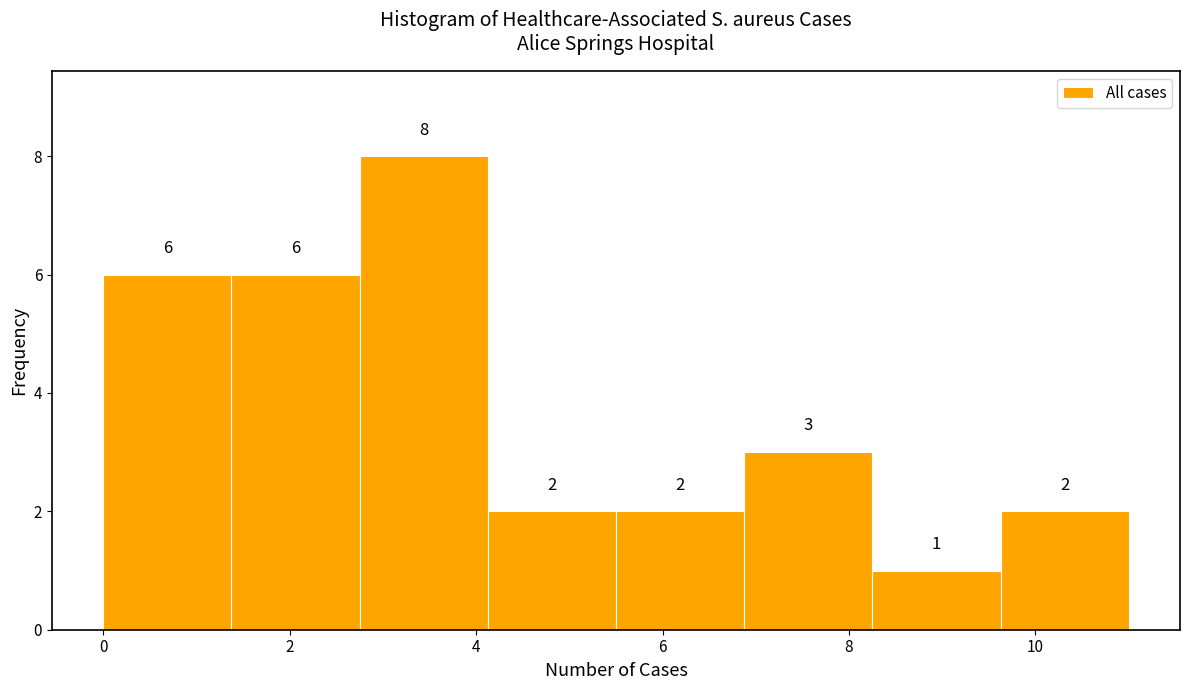

Reading left to right, list every bar in this chart as the range it spans on the x-axis followed by its height. The bar edges are not printed on the chart, so give them approximately, as read against the axis.

0.0 to 1.4: 6
1.4 to 2.8: 6
2.8 to 4.2: 8
4.2 to 5.6: 2
5.6 to 6.8: 2
6.8 to 8.2: 3
8.2 to 9.6: 1
9.6 to 11.0: 2